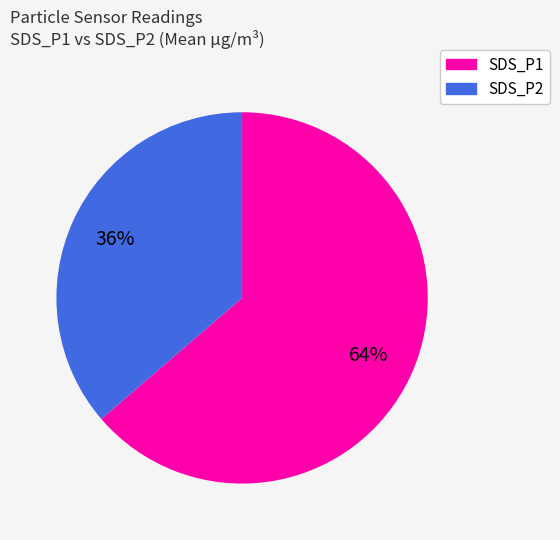

How many segments does this pie chart have?

2